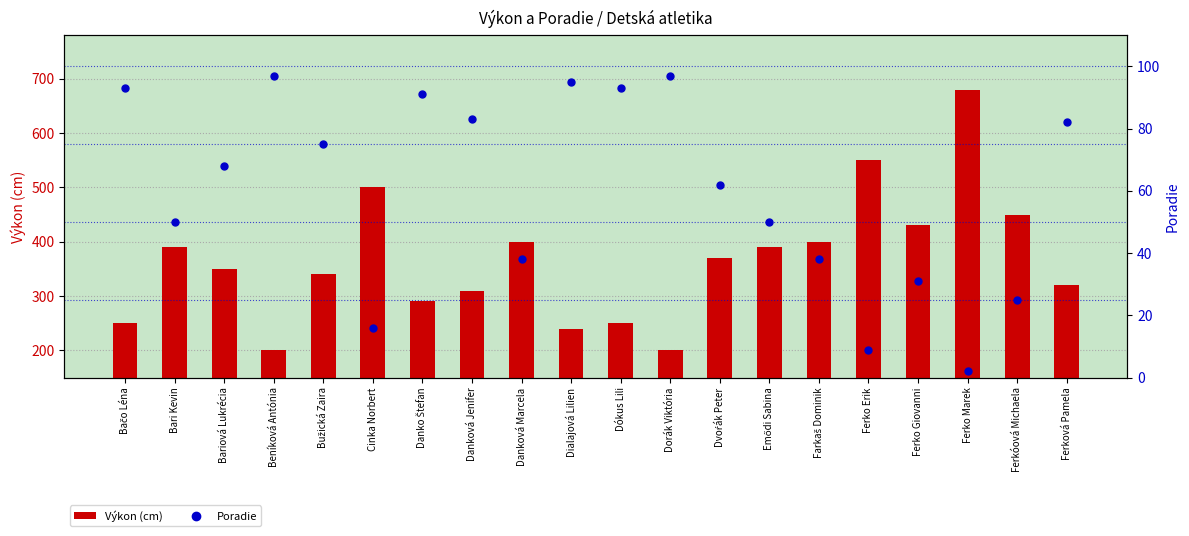

At which category does the chart reach its peak across all series?

Ferko Marek